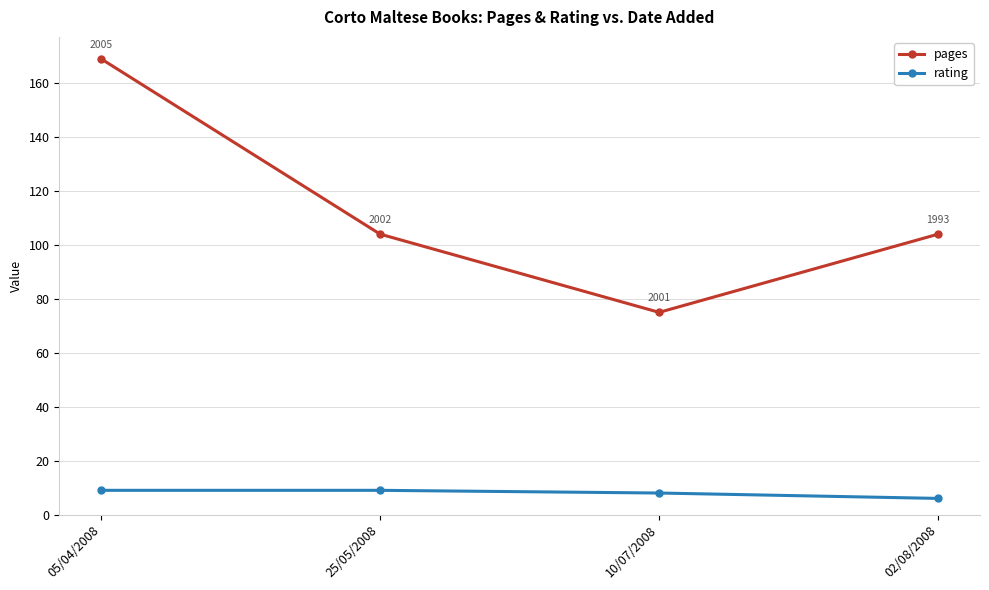

At how many categories does at least one series exceed 108?

1